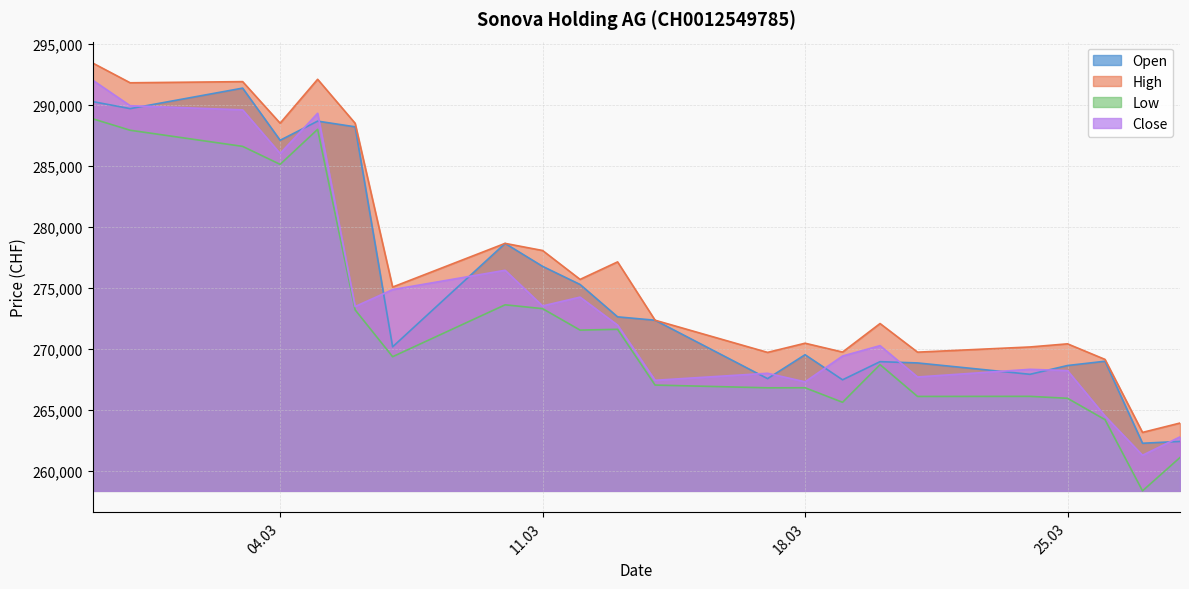

List the series in order of their overall mean, lowest first.

Low, Close, Open, High